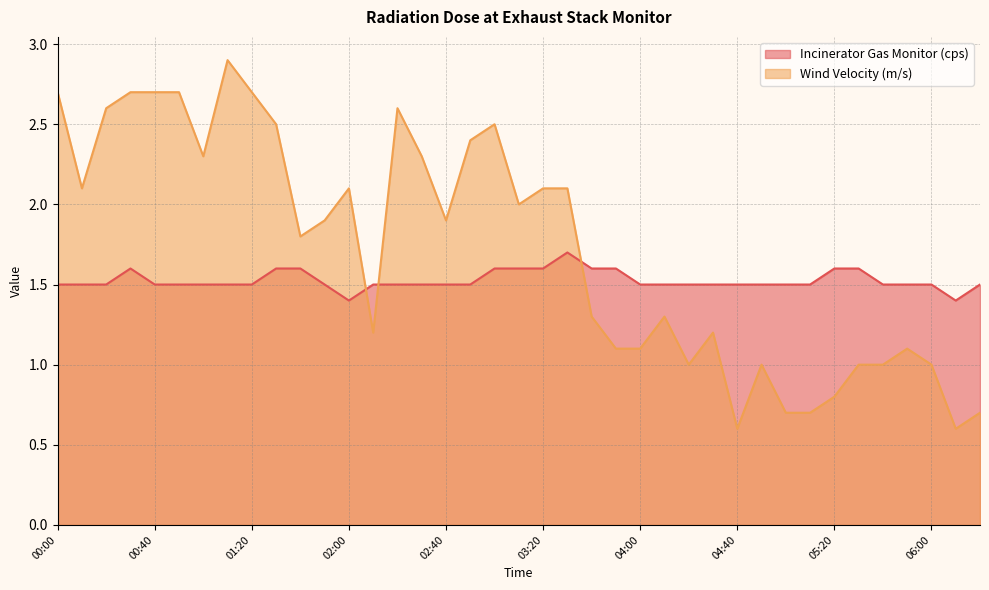

The Wind Velocity (m/s) series shows 2.7 at 00:30. True or false?

True